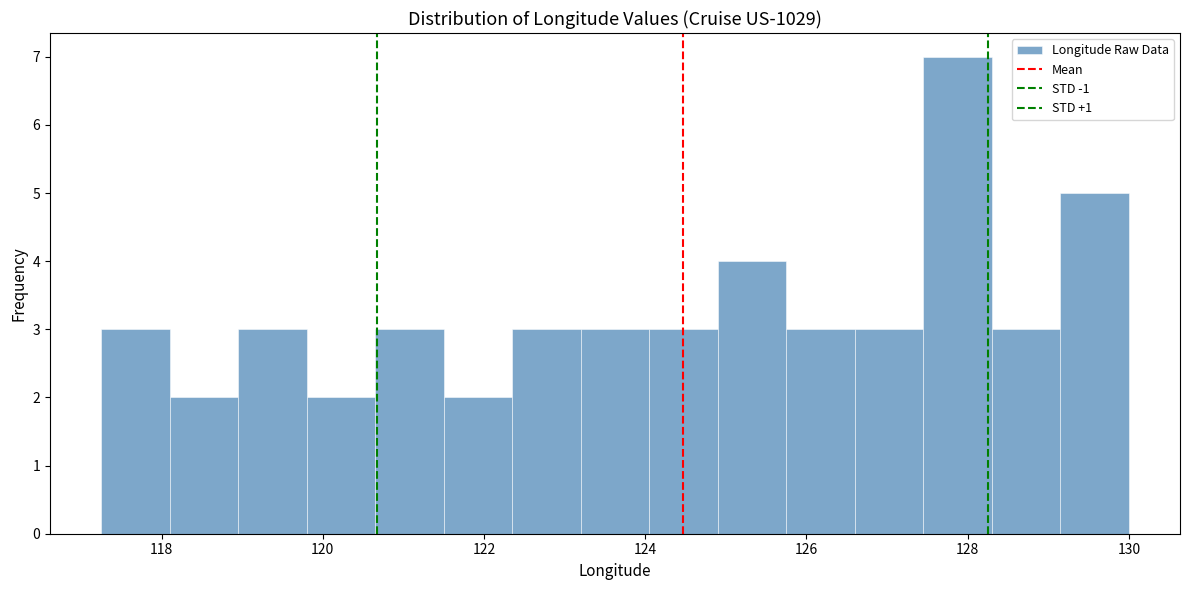

What is the height of the bar covering 119.0 to 119.8 on the x-axis? Neither the bar edges nor the heights are printed on the chart, so give them approximately, as read against the axes.

3